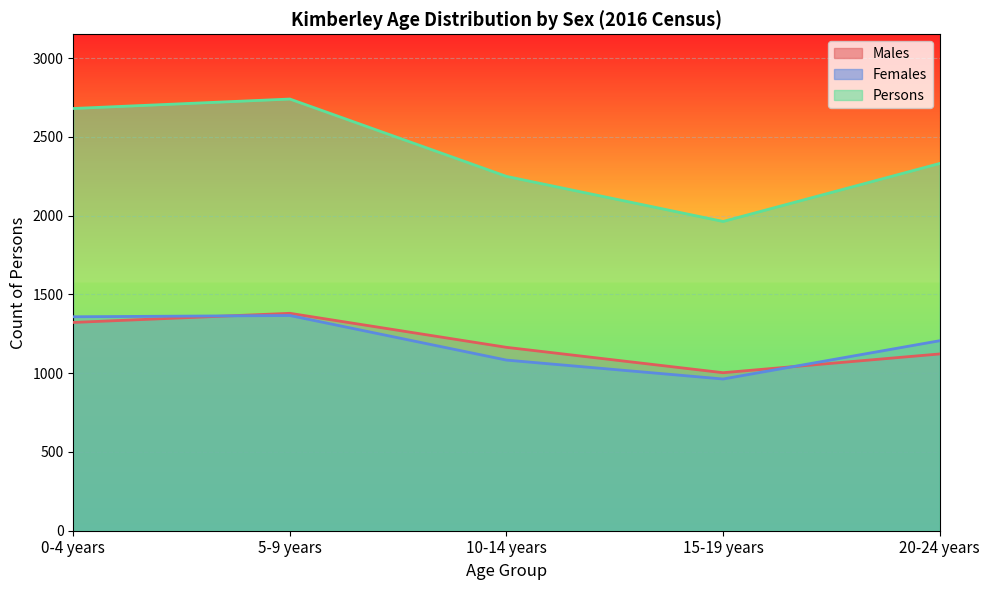

Read the Males value at 20-24 years, to the nearest 10.

1120